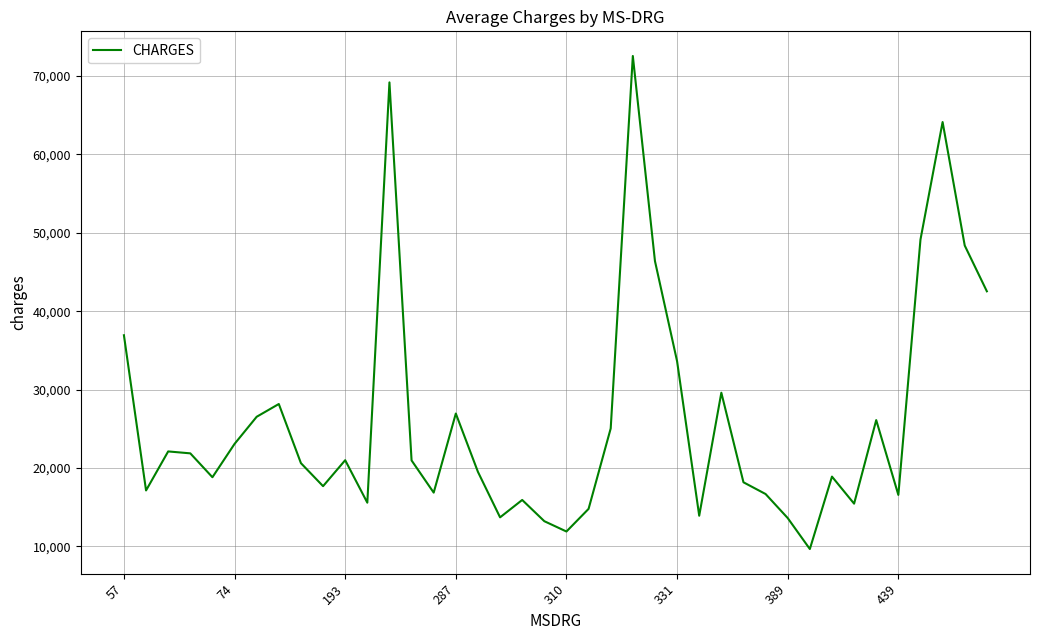

What is the minimum value shown in the chart?

9668.9